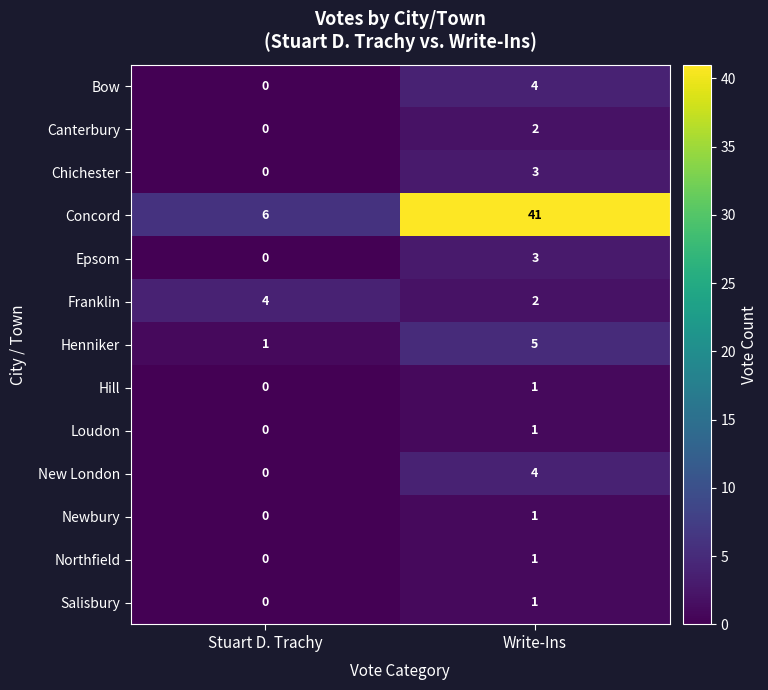

Between Stuart D. Trachy and Write-Ins, which series saw the biggest shift?

Concord